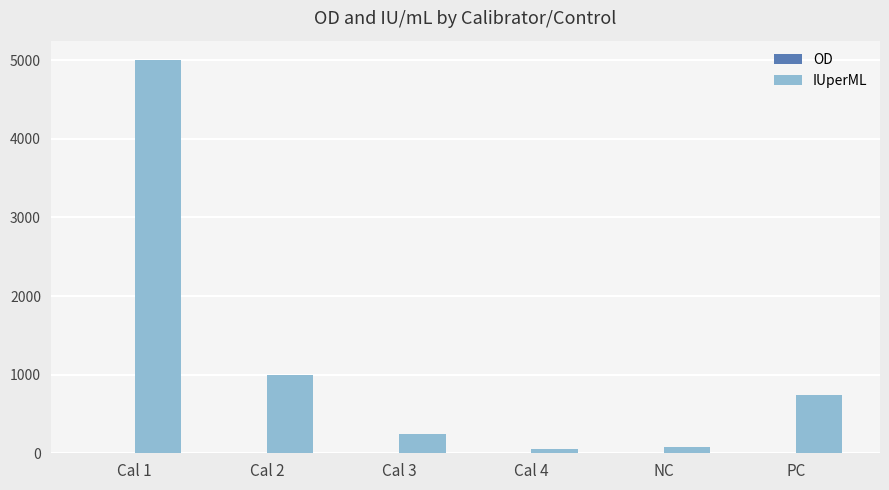

Which series has the largest total across all categories?

IUperML